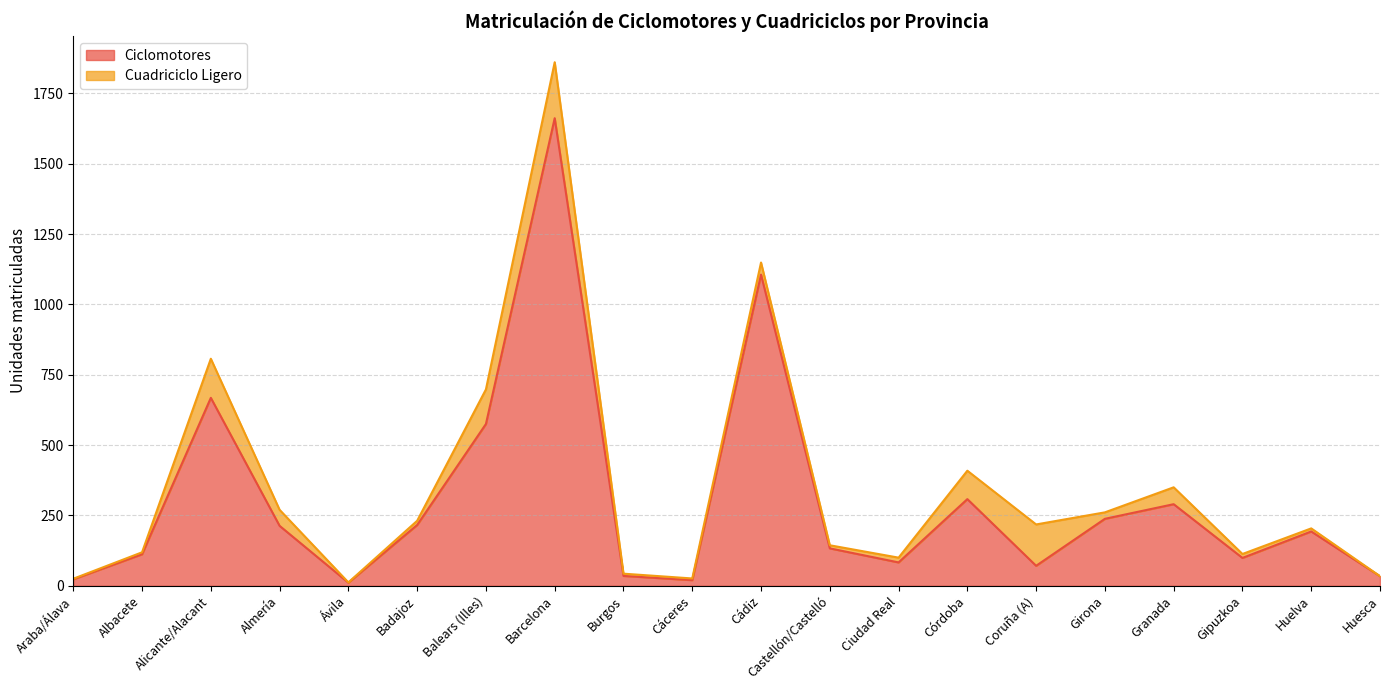

What is the change in value from Badajoz to Girona?

+22